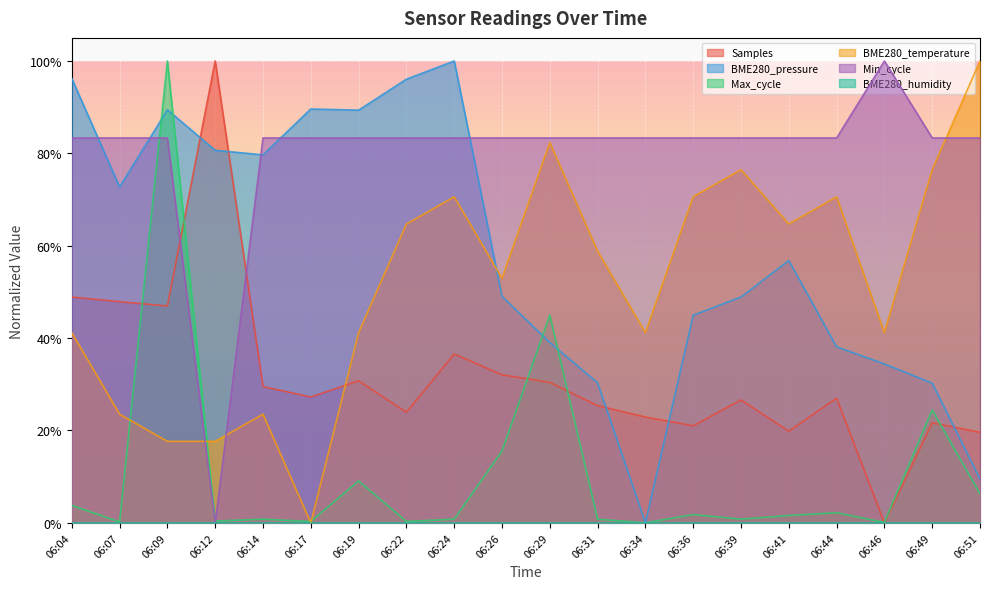

Does the chart display data point markers on the line(s)?

No